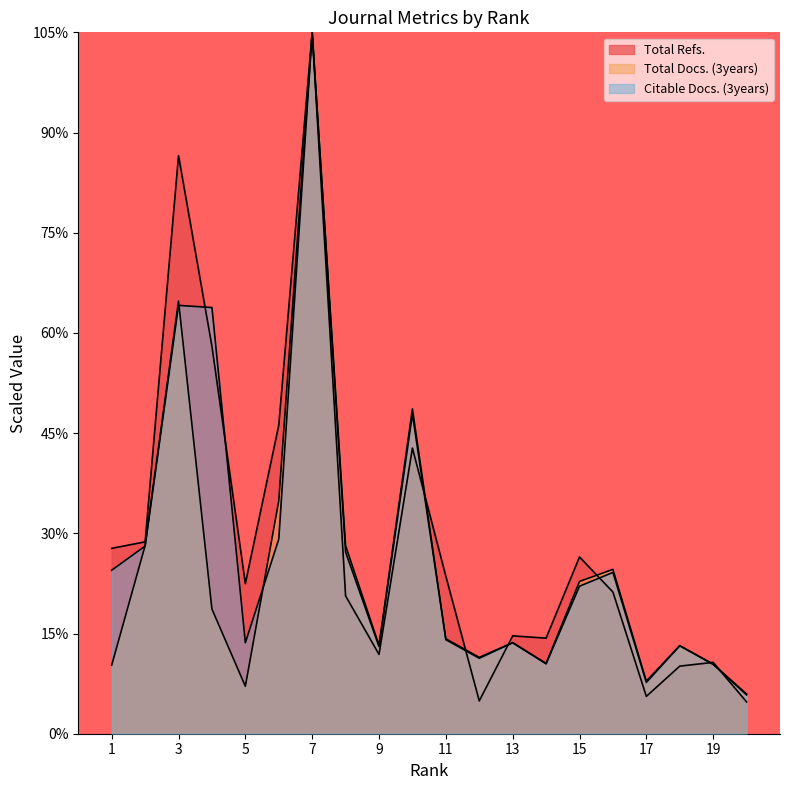

After their last crossing, which series has the higher values: Citable Docs. (3years) or Total Docs. (3years)?

Total Docs. (3years)